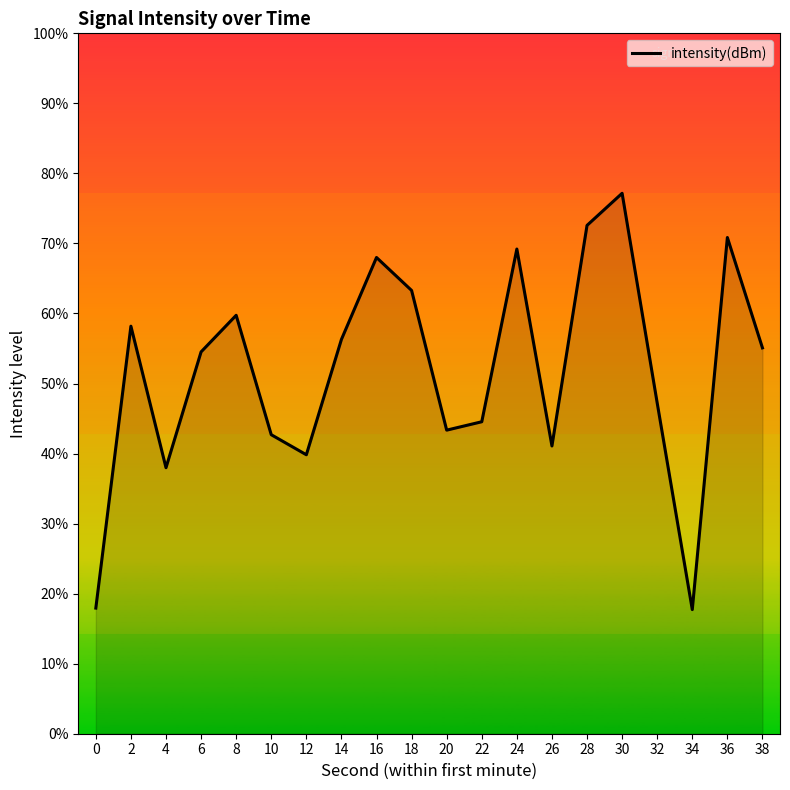

Where does the data first go above -125?

2